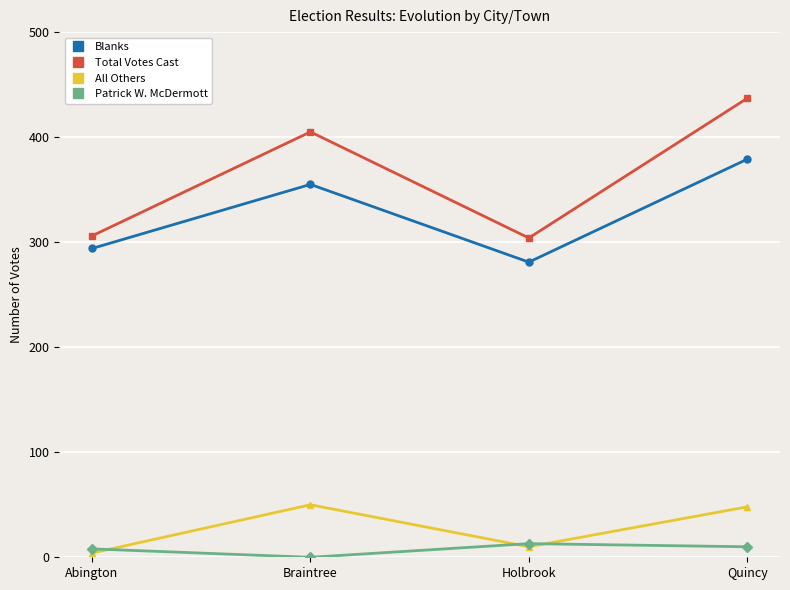

True or false: Total Votes Cast has a value of 437 at Quincy.

True